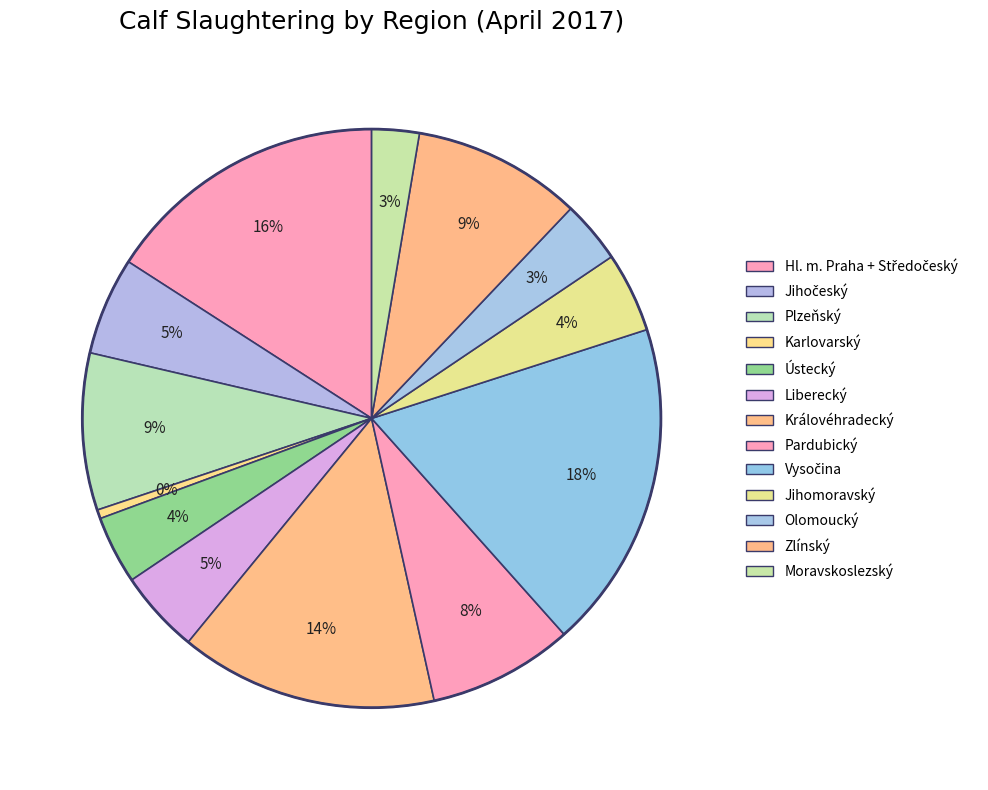

The Moravskoslezský slice represents 3% of the pie. True or false?

True